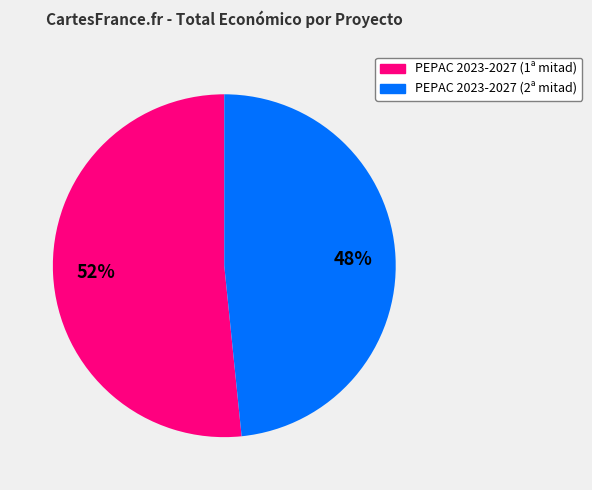

Does any single category account for the majority?

Yes